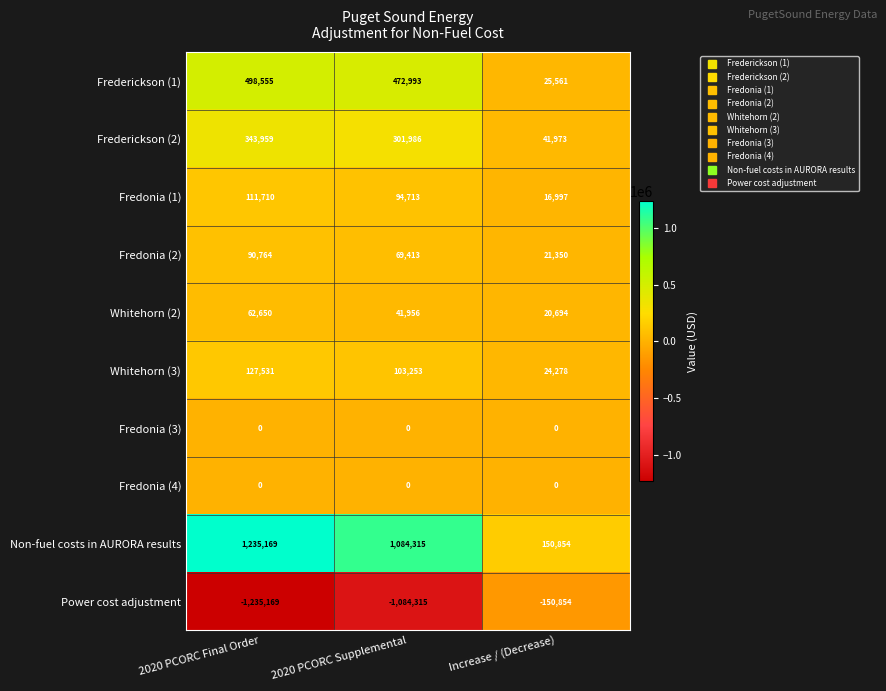

Is it true that Fredonia (1) equals 194998 at 2020 PCORC Final Order?

False